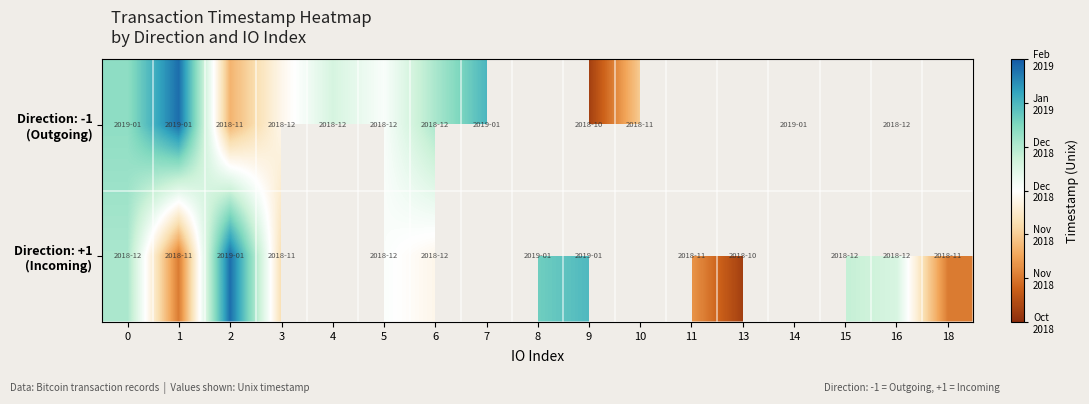

At which label does Direction: -1 (Outgoing) first exceed 1546506660?

1